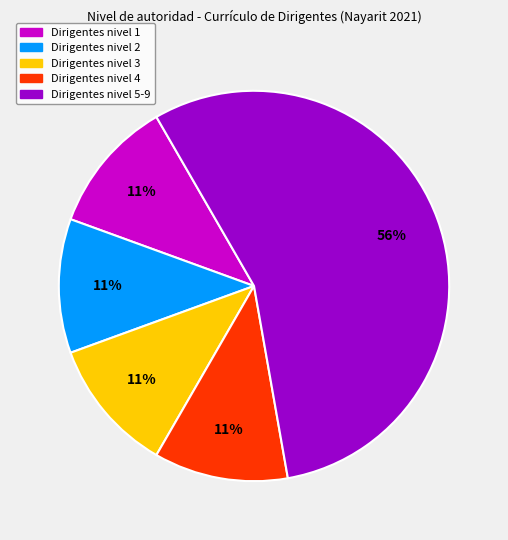

To the nearest percent, what is the average slice percentage?

20%